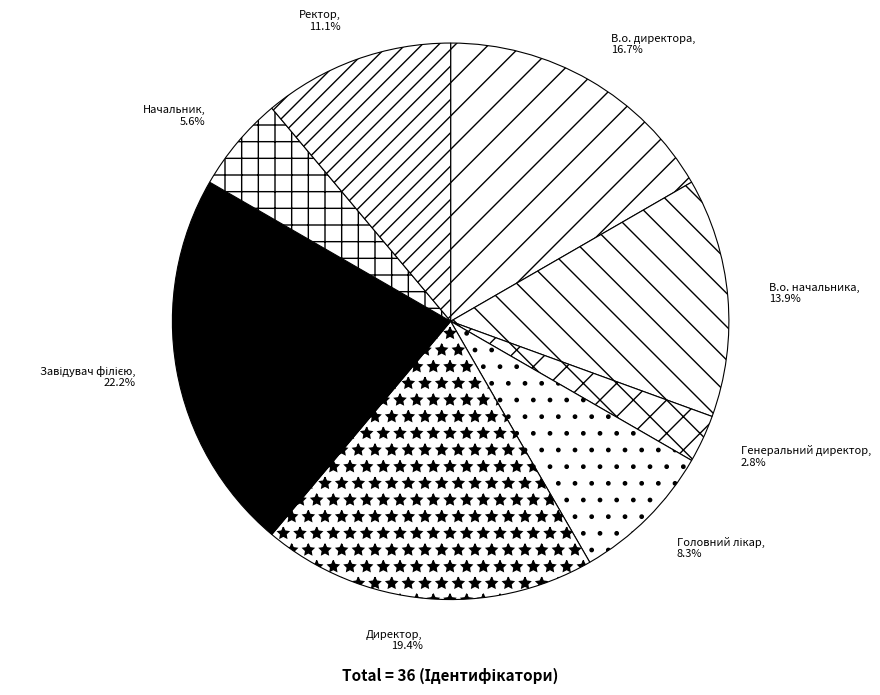

Is it true that Генеральний директор is 3% of the pie?

True